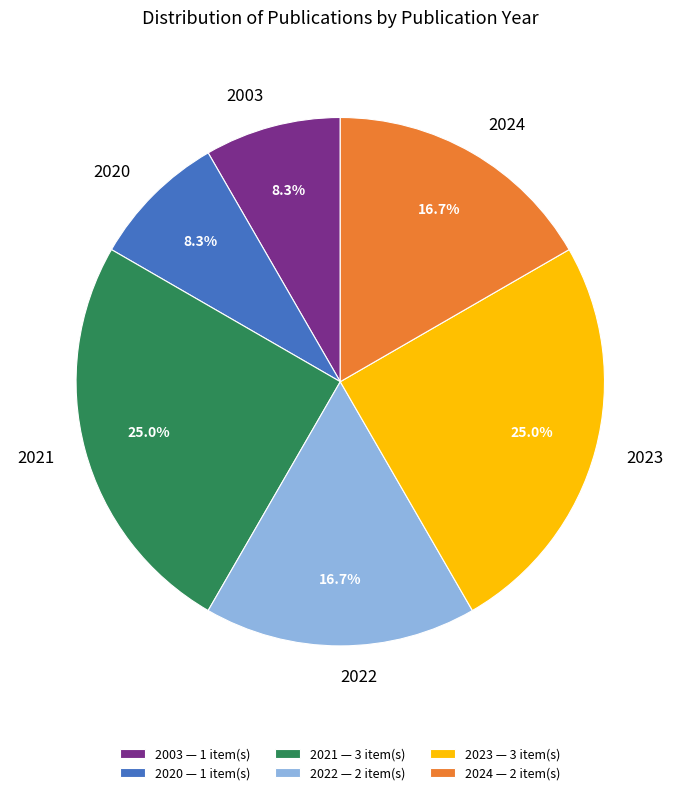

What percentage do 2003 — 1 item(s) and 2024 — 2 item(s) together represent?

25.0%